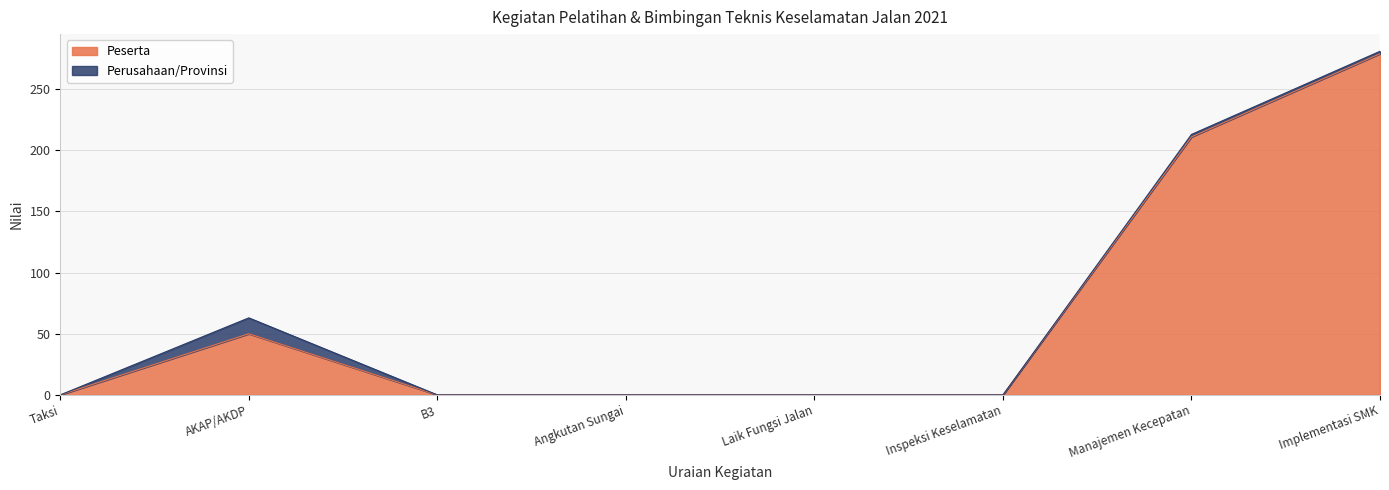

What is the difference between the values at Manajemen Kecepatan and Implementasi SMK?

68